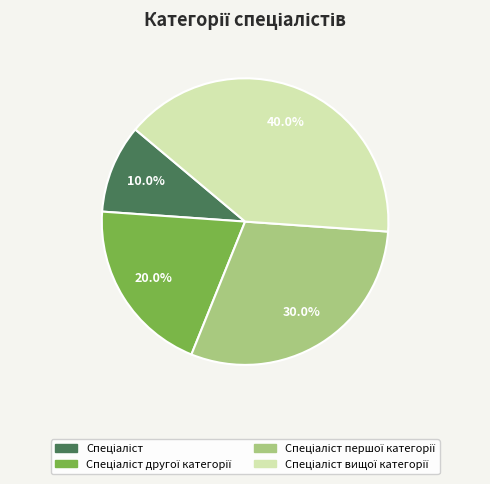

Is there a majority slice in this chart?

No